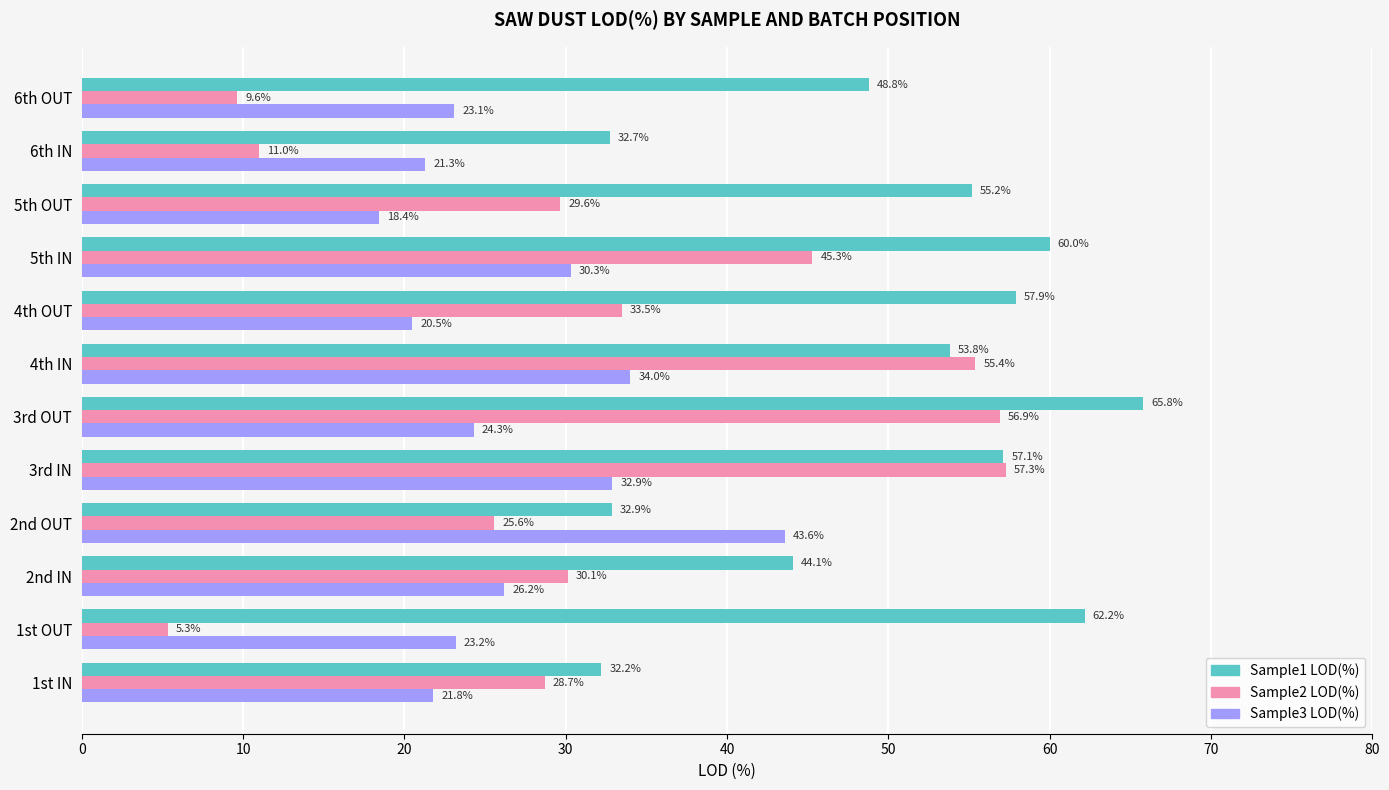

What are all the series names shown in the legend?

Sample1 LOD(%), Sample2 LOD(%), Sample3 LOD(%)